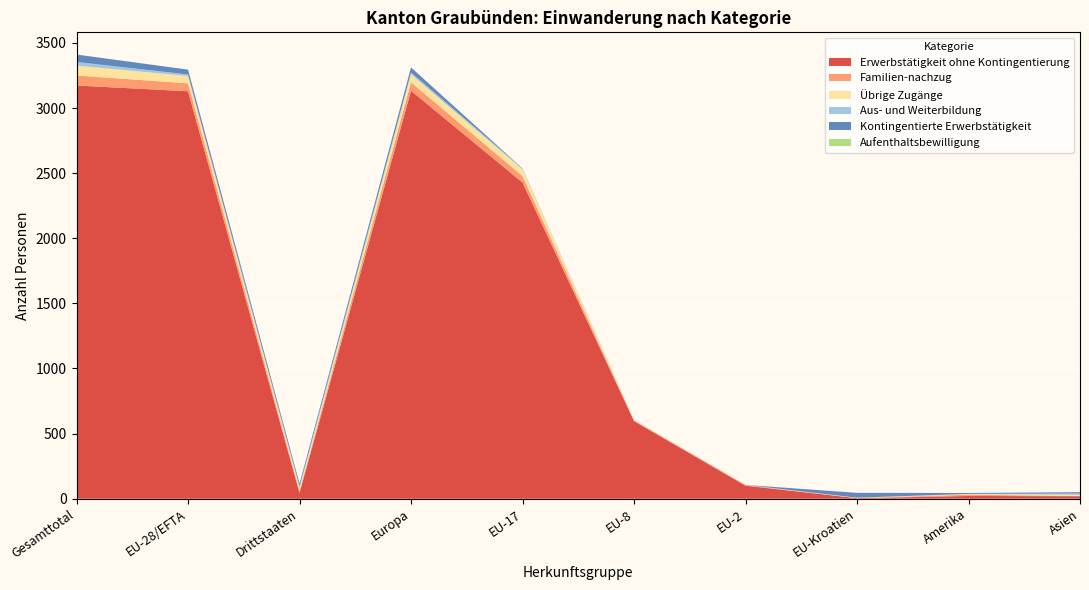

What is the maximum value for Erwerbstätigkeit ohne Kontingentierung?

3173